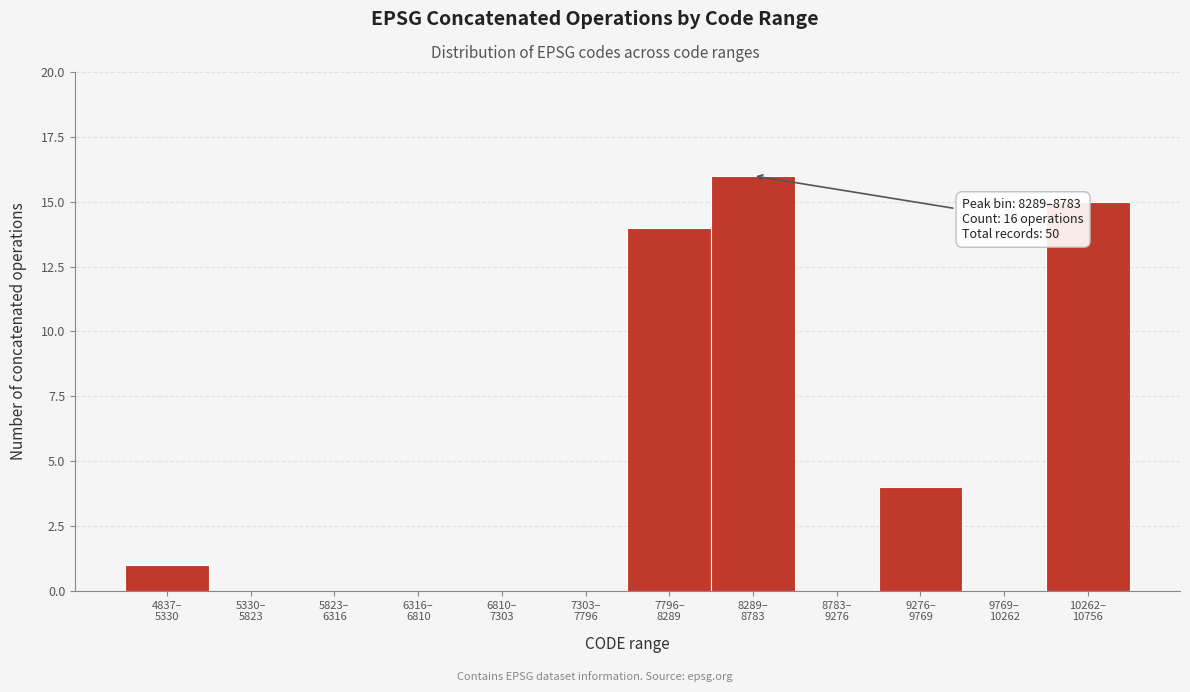

What is the sum of all values?

50